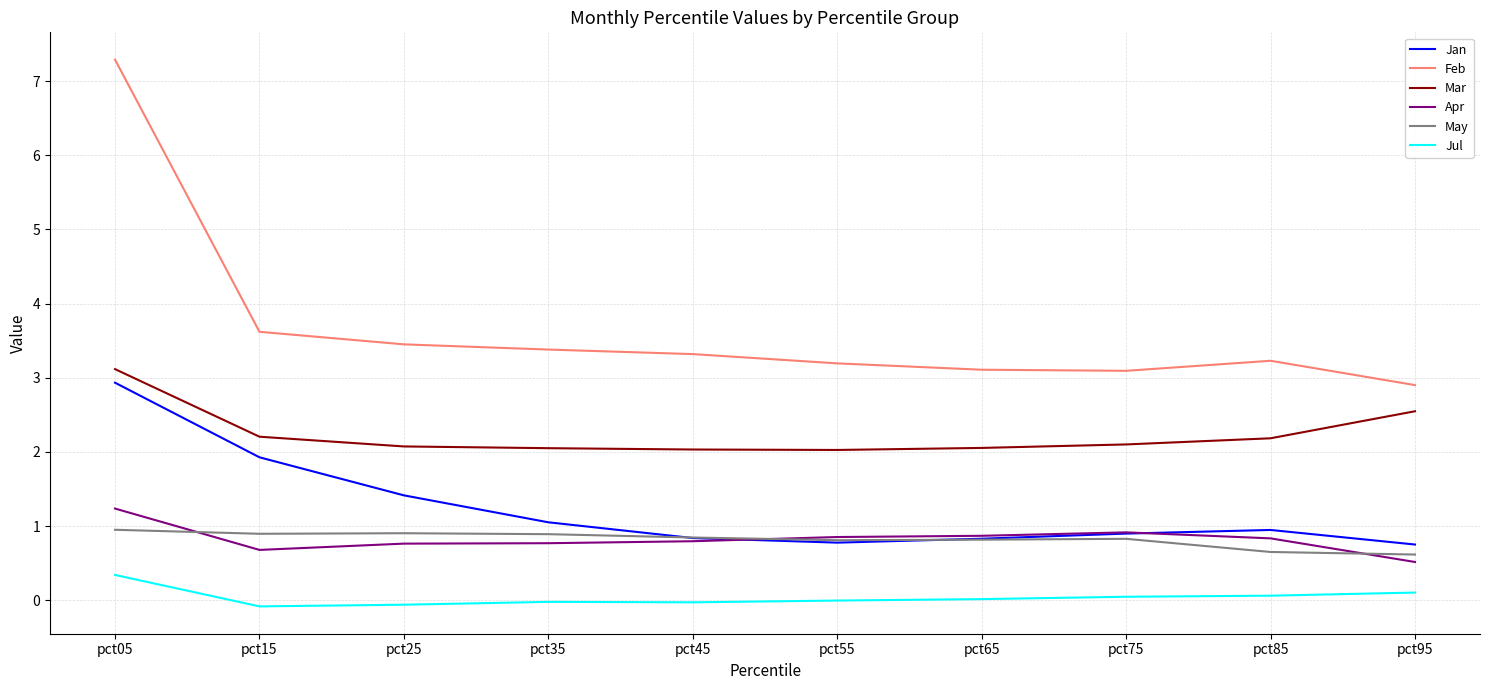

What is the highest value of the Mar series?

3.1